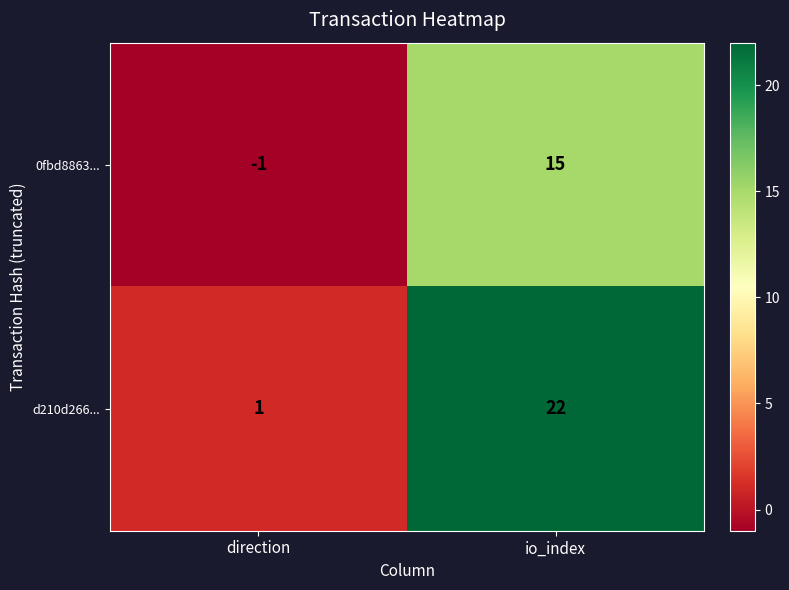

Rank the series by their average value, from highest to lowest.

d210d266..., 0fbd8863...